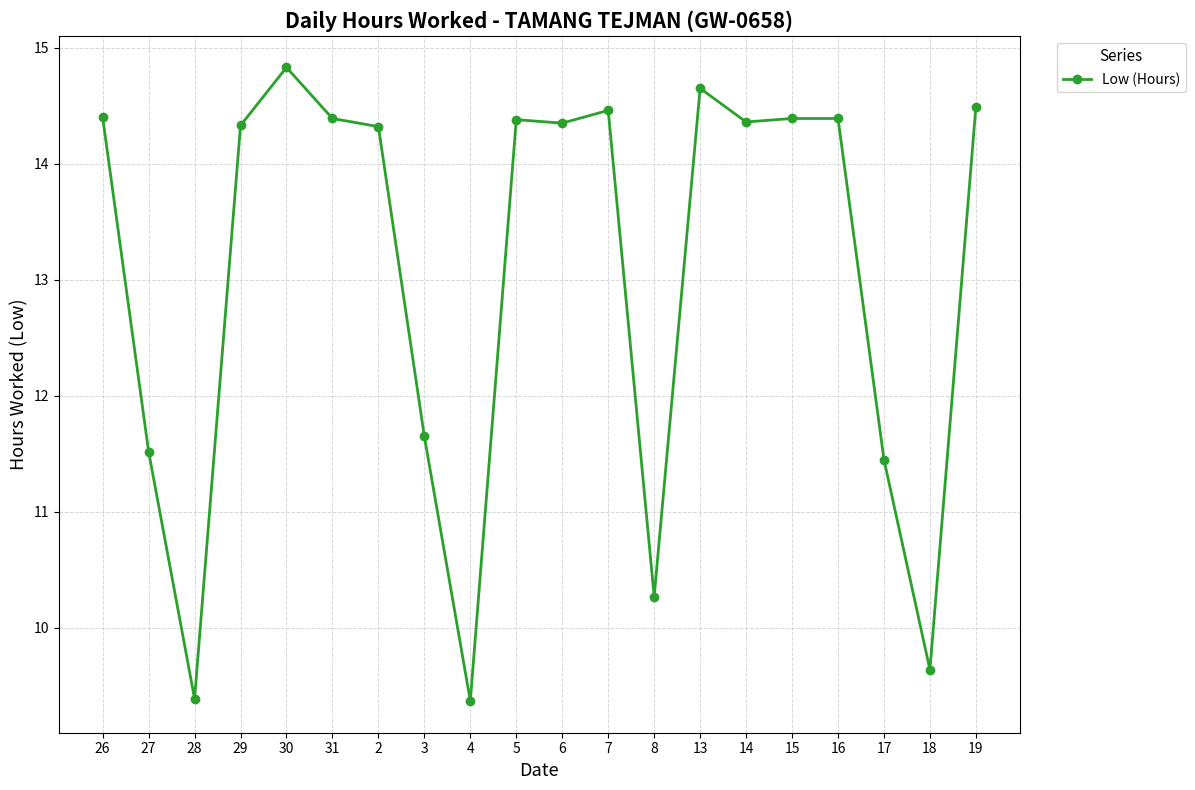

What is the value of the 1st point from the left?

14.4